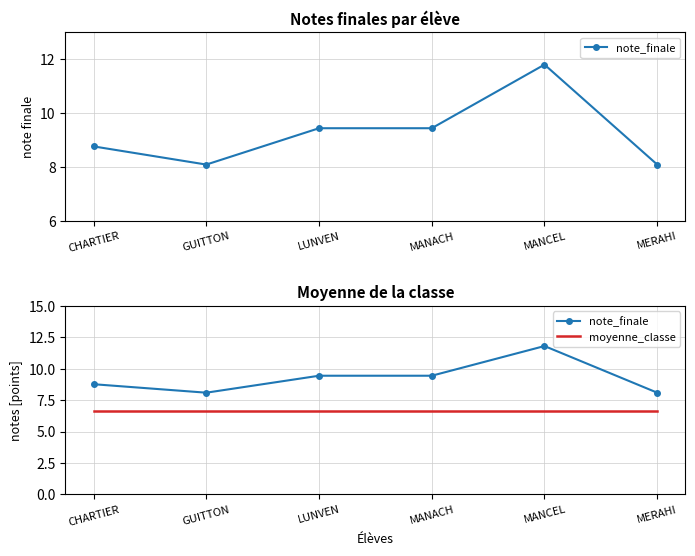

True or false: moyenne_classe and note_finale intersect in this chart.

False